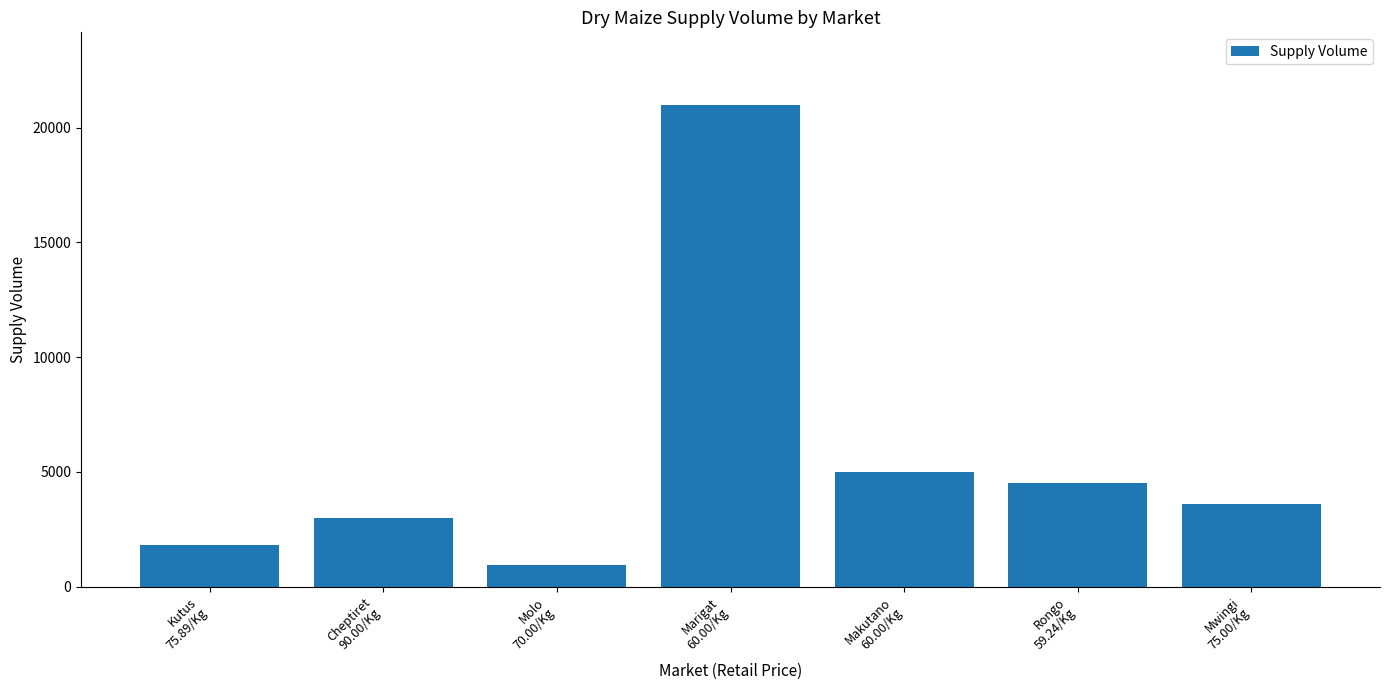

Reading left to right, extract all data points from this chart.

Kutus
75.89/Kg=1800	Cheptiret
90.00/Kg=3000	Molo
70.00/Kg=950	Marigat
60.00/Kg=21000	Makutano
60.00/Kg=5000	Rongo
59.24/Kg=4500	Mwingi
75.00/Kg=3600